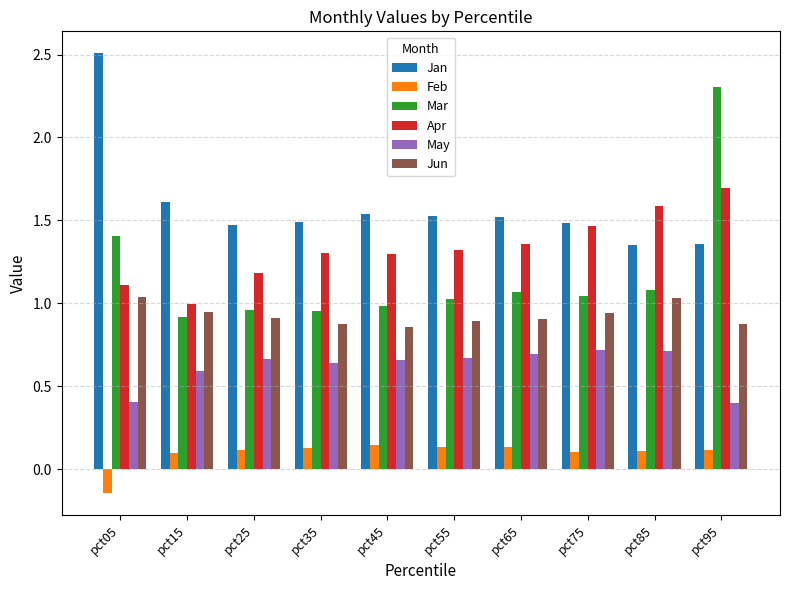

List the series in order of their peak value, highest first.

Jan, Mar, Apr, Jun, May, Feb